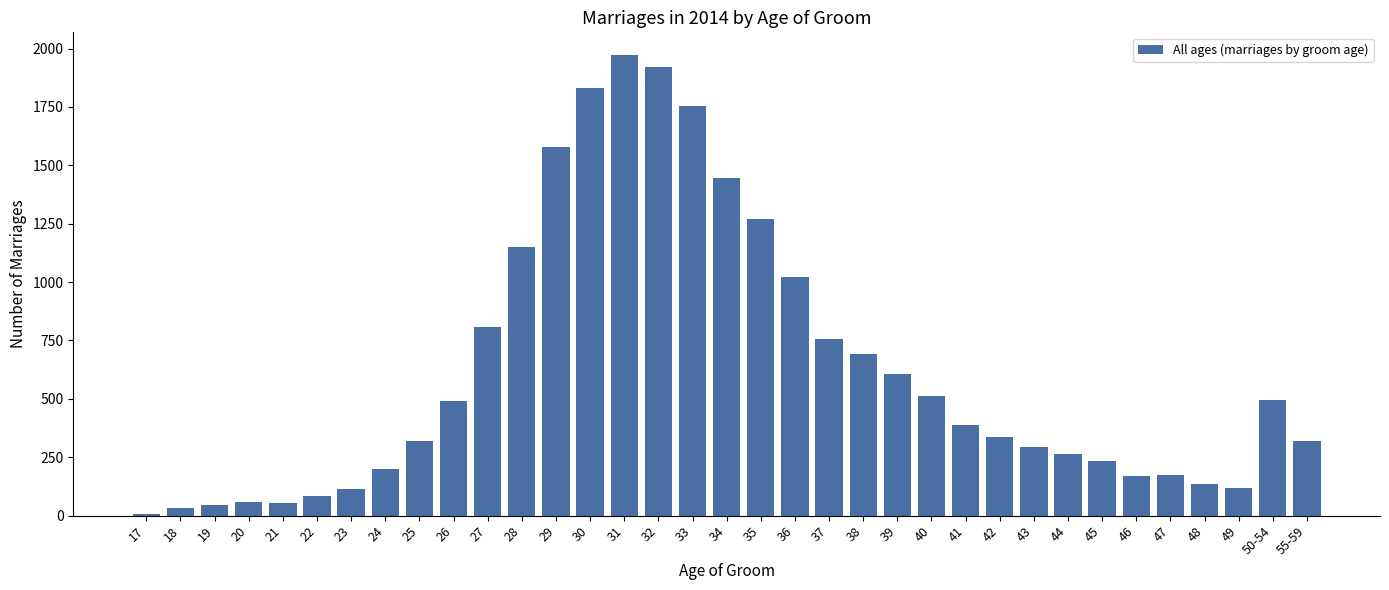

What is the sum of all values?

21661